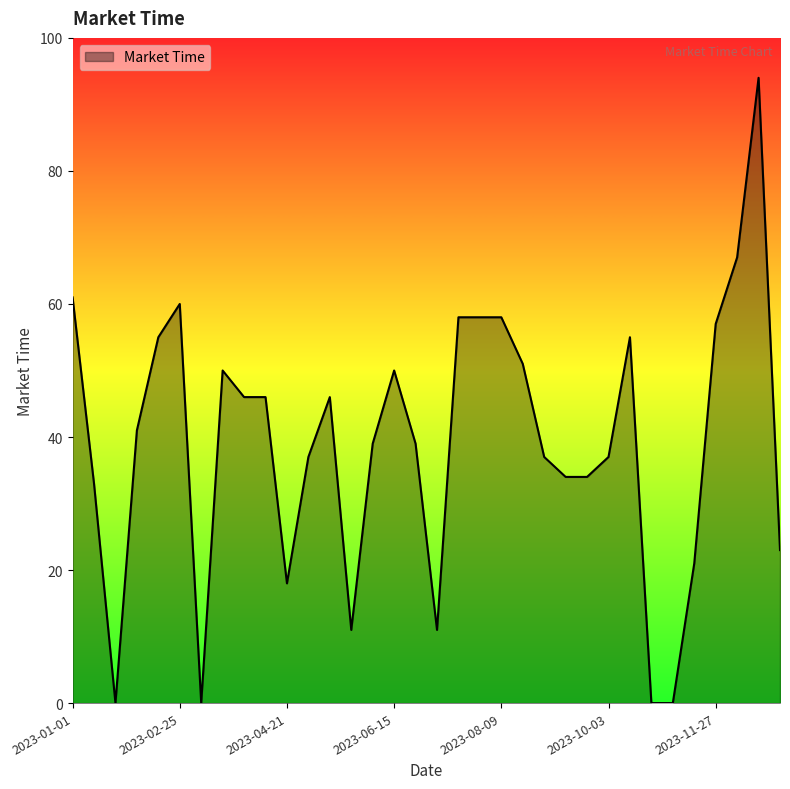

True or false: there are more than 2 points higher than both neighbors.

True